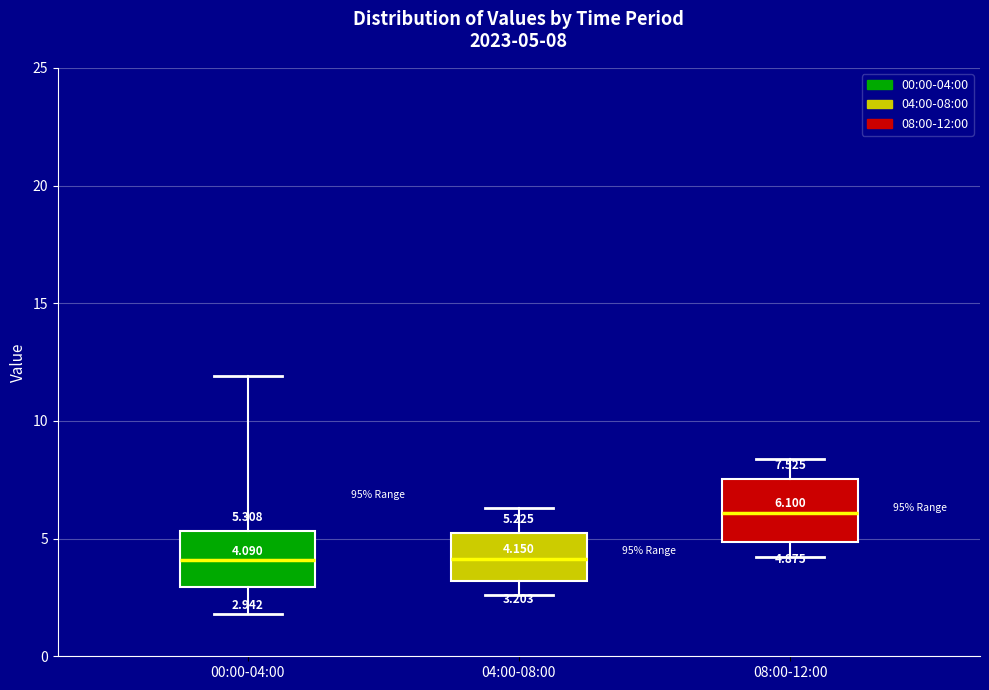

Which box has the highest median line?

08:00-12:00